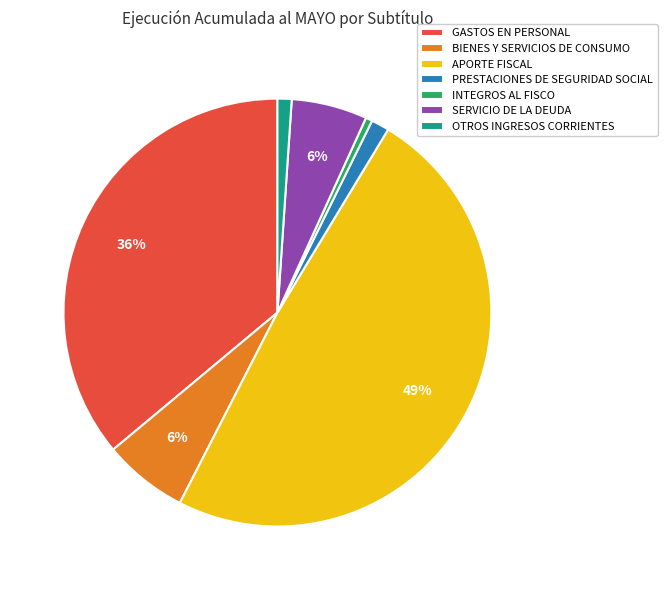

Count the number of slices in the pie.

7